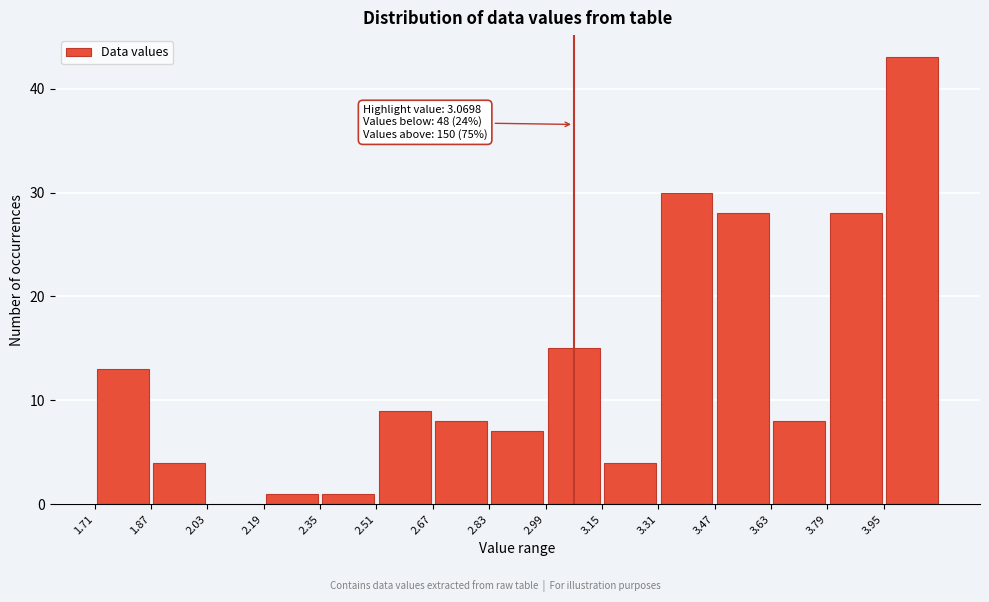

Over which range of the x-axis is the bar tallest?

3.96 to 4.12